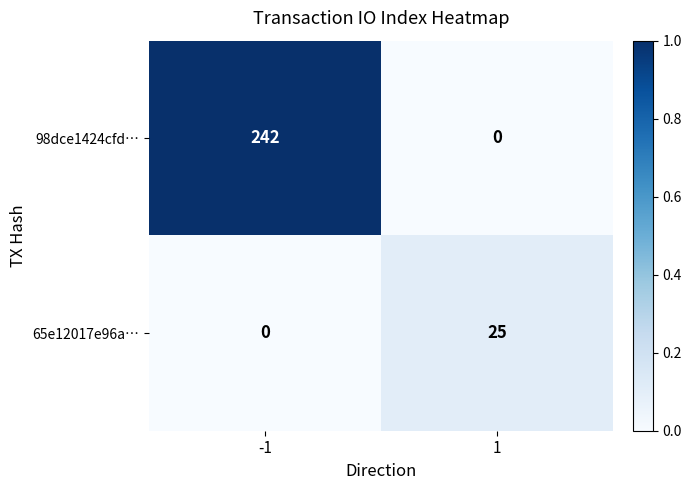

The value of 98dce1424cfd… at -1 is 52. True or false?

False